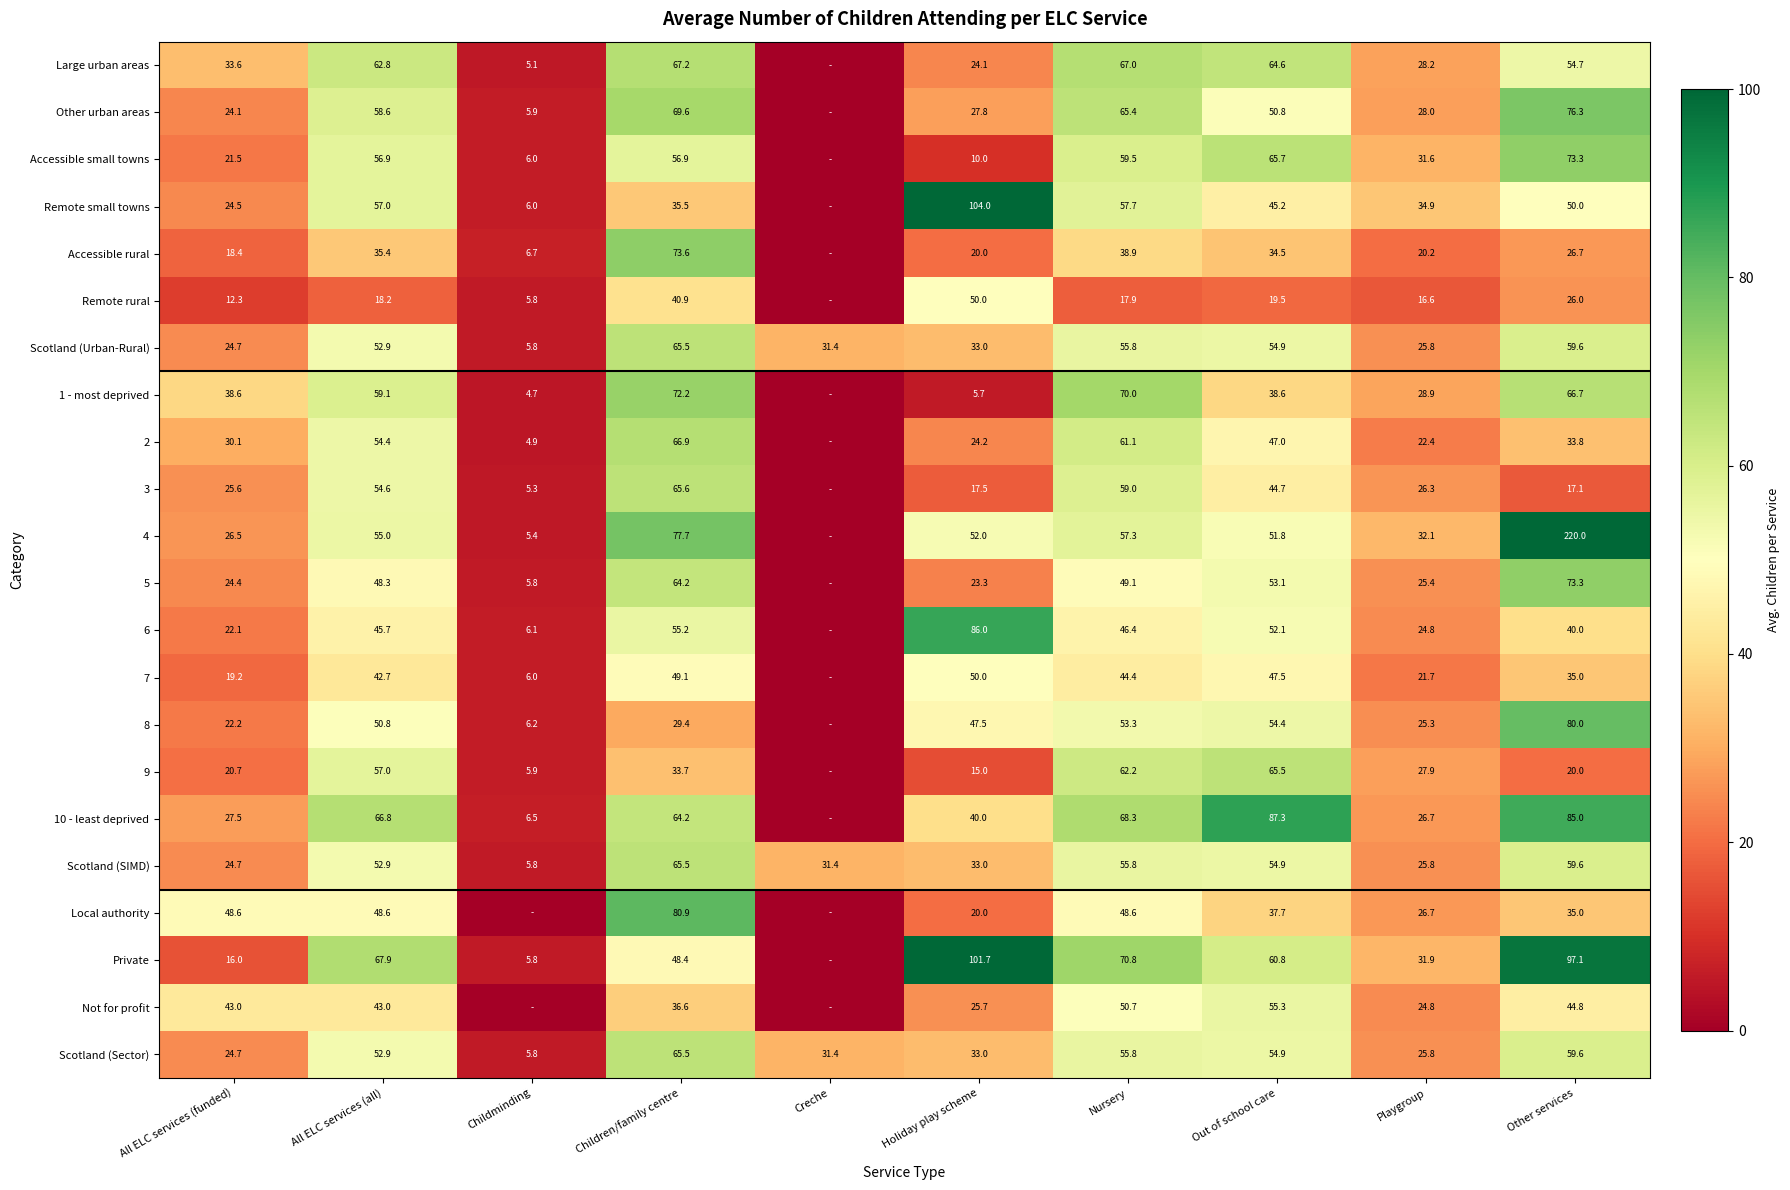

What value does the Scotland (Urban-Rural) series have at Creche?

31.4